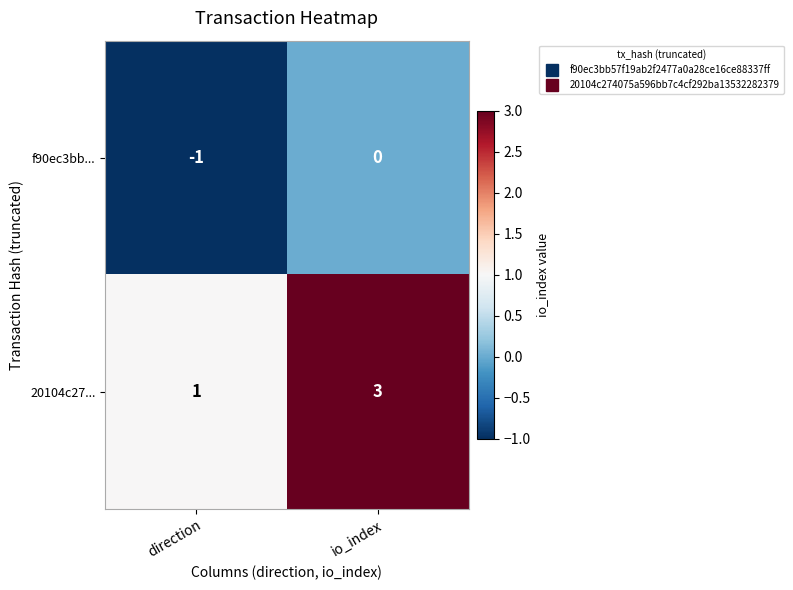

At which label is 20104c27... closest to 2?

direction